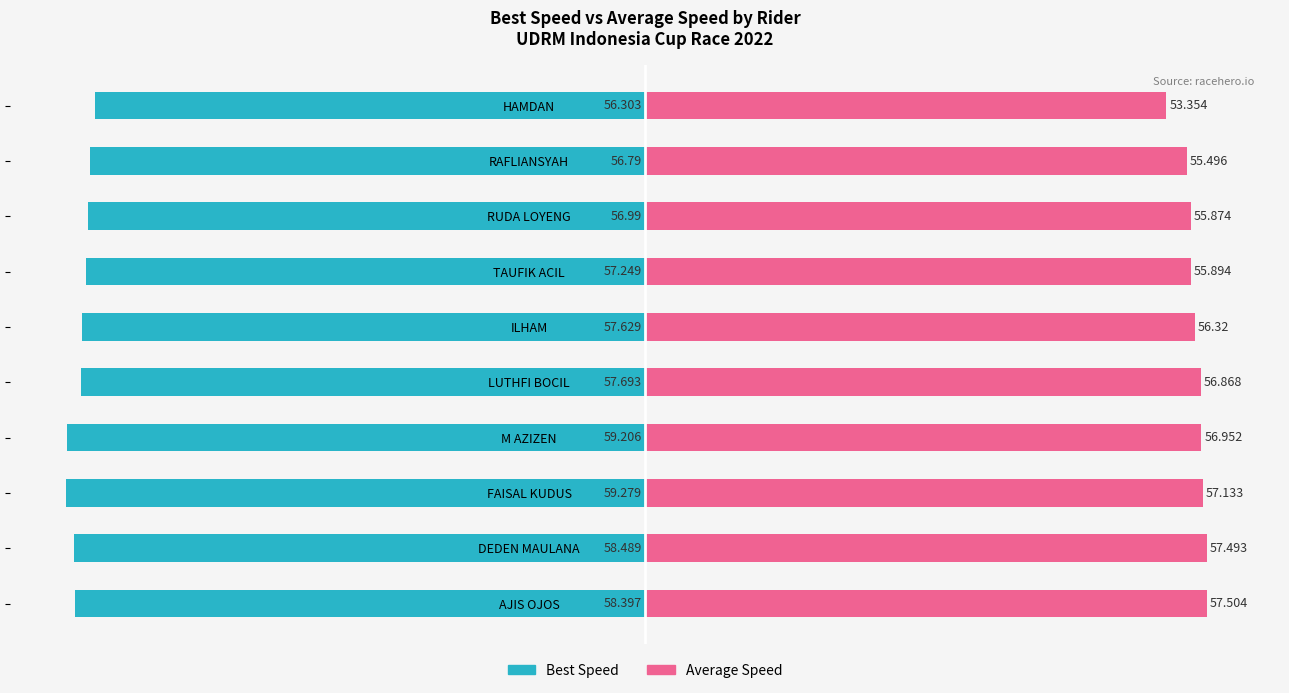

Between FAISAL KUDUS and TAUFIK ACIL, which is larger?

TAUFIK ACIL